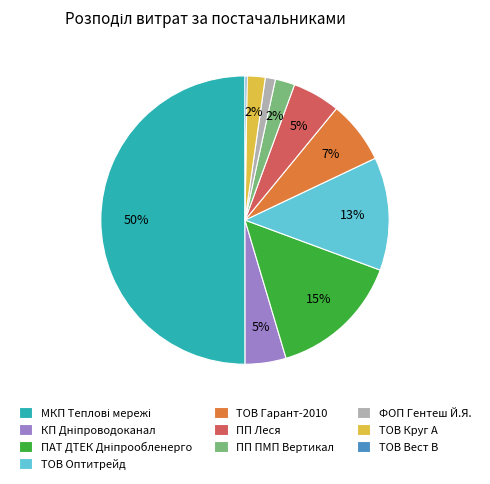

Does ПП Леся represent more than half of the total?

No